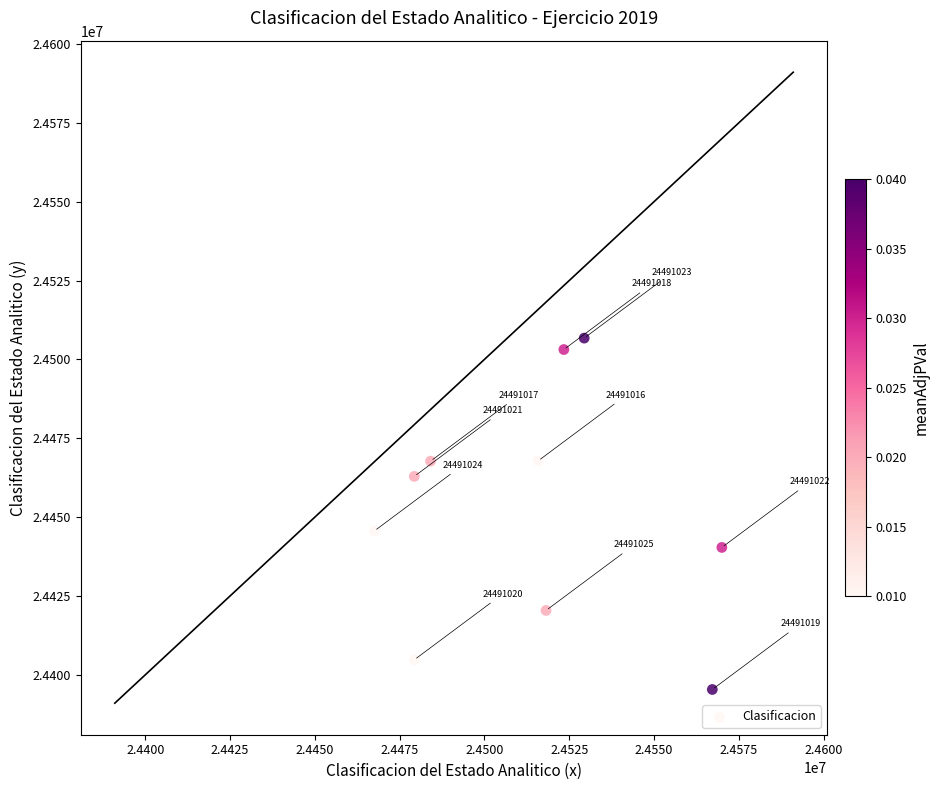

What Y value in the scatter plot is closest to 24451045?

24445622.8